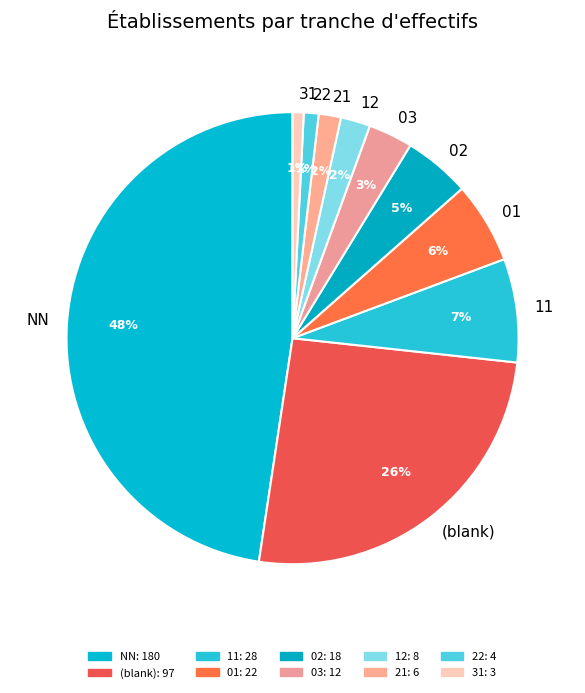

Which has a higher value, 11 or 22?

11